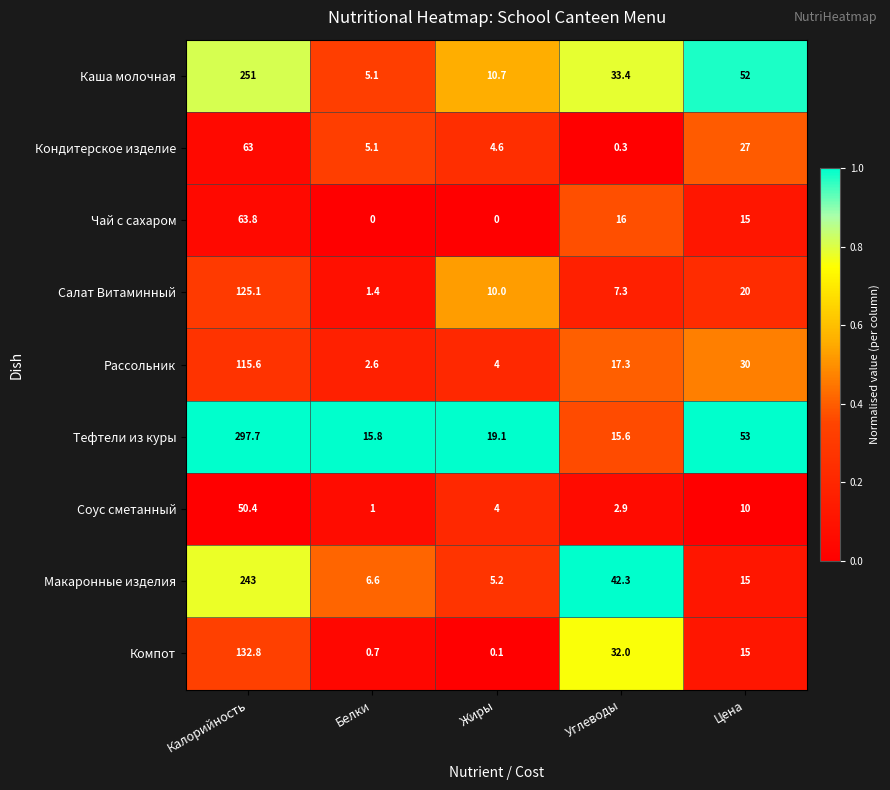

What is the sum of the Кондитерское изделие values at Углеводы and Жиры?

4.9